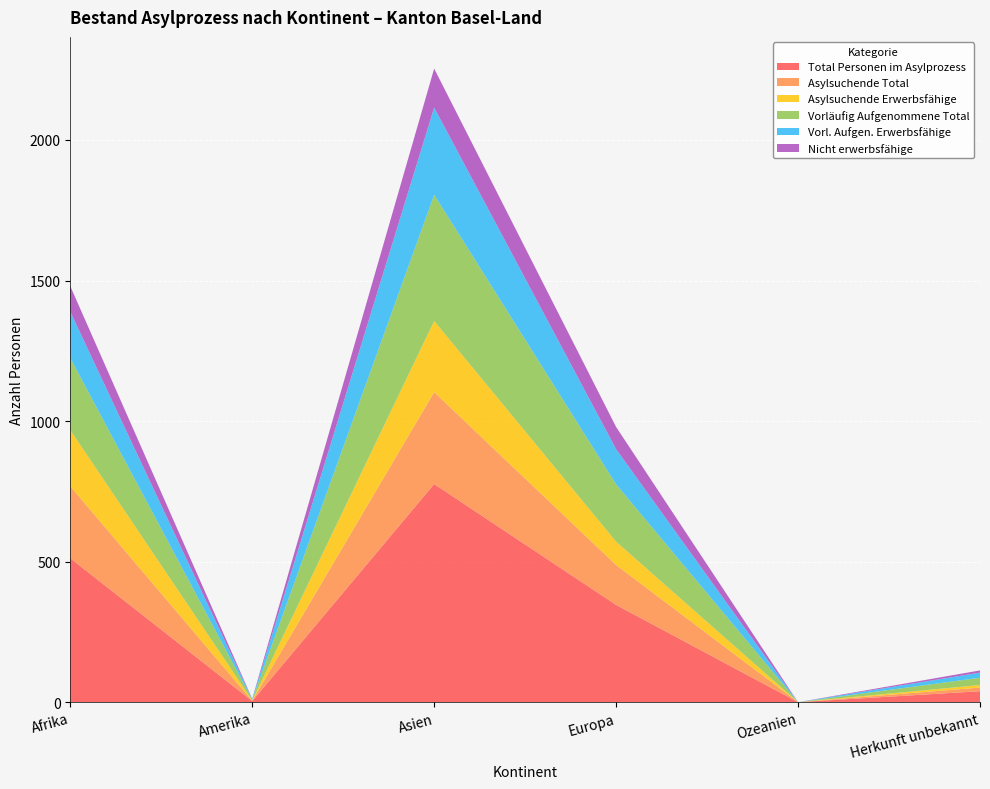

Reading left to right, extract all data points from this chart.

Total Personen im Asylprozess: Afrika=512	Amerika=4	Asien=776	Europa=346	Ozeanien=0	Herkunft unbekannt=39
Asylsuchende Total: Afrika=256	Amerika=1	Asien=327	Europa=142	Ozeanien=0	Herkunft unbekannt=13
Asylsuchende Erwerbsfähige: Afrika=200	Amerika=1	Asien=253	Europa=83	Ozeanien=0	Herkunft unbekannt=9
Vorläufig Aufgenommene Total: Afrika=256	Amerika=3	Asien=449	Europa=204	Ozeanien=0	Herkunft unbekannt=26
Vorl. Aufgen. Erwerbsfähige: Afrika=165	Amerika=2	Asien=310	Europa=125	Ozeanien=0	Herkunft unbekannt=18
Nicht erwerbsfähige: Afrika=91	Amerika=1	Asien=139	Europa=79	Ozeanien=0	Herkunft unbekannt=8